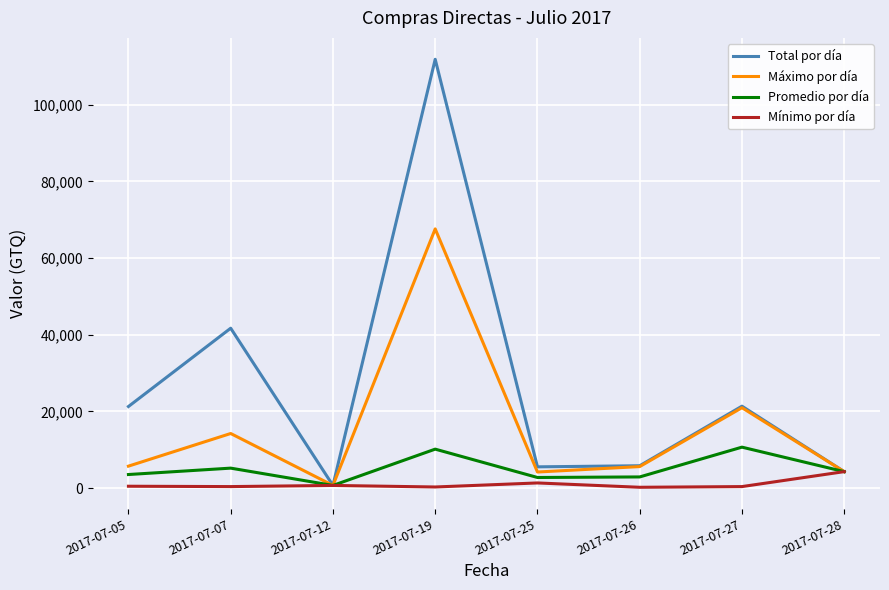

Where is Total por día nearest to the value 56268?

2017-07-07